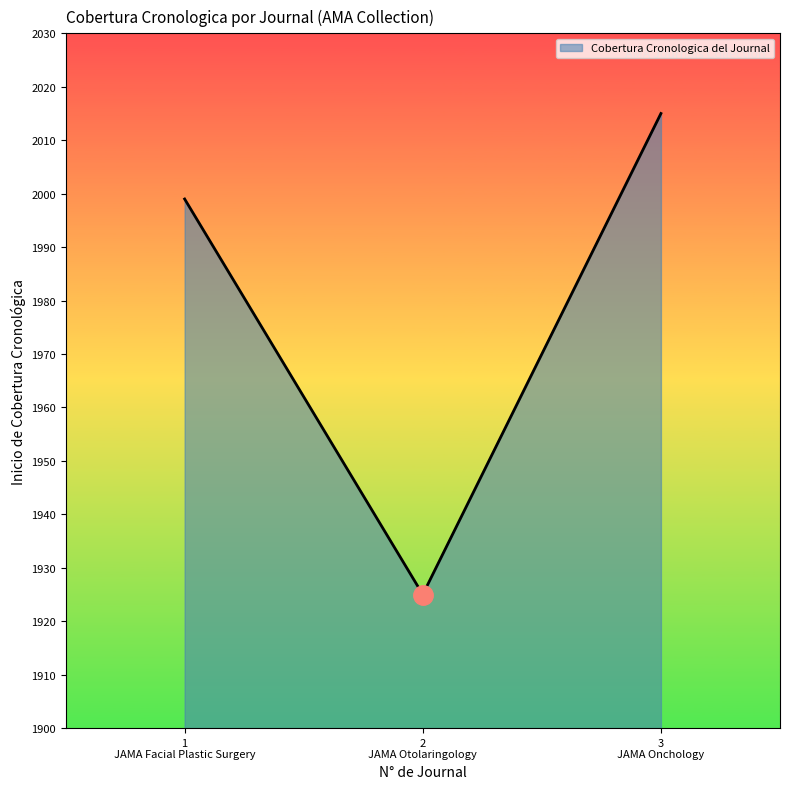

Rank the categories by value from lowest to highest.

2
JAMA Otolaringology, 1
JAMA Facial Plastic Surgery, 3
JAMA Onchology